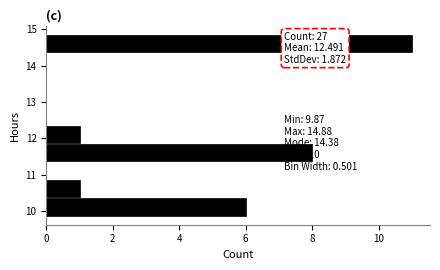

Over which range of the y-axis is the bar longest?

14.4 to 14.9